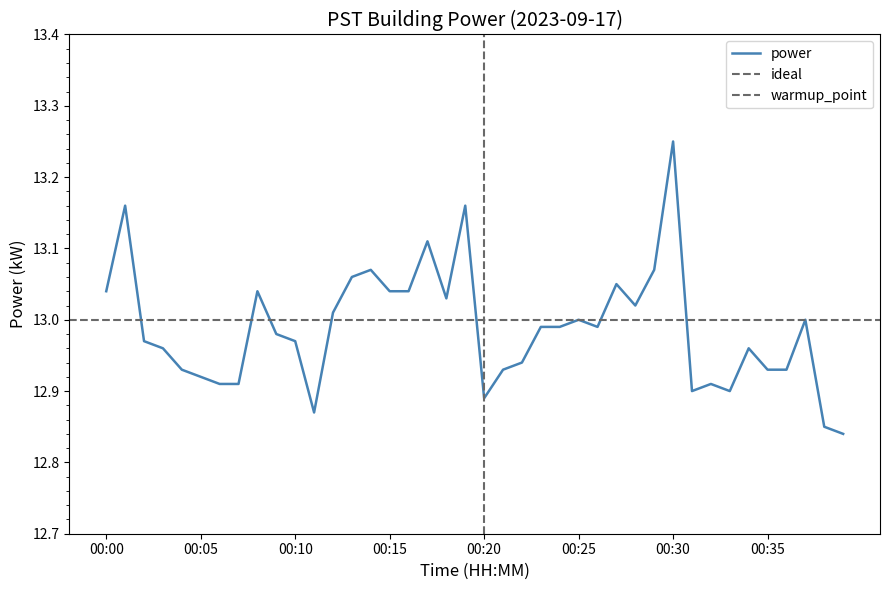

Rank the categories by value from highest to lowest.

00:30, 00:01, 00:19, 00:17, 00:14, 00:29, 00:13, 00:27, 00:00, 00:08, 00:15, 00:16, 00:18, 00:28, 00:12, 00:25, 00:37, 00:23, 00:24, 00:26, 00:09, 00:02, 00:10, 00:03, 00:34, 00:22, 00:04, 00:21, 00:35, 00:36, 00:05, 00:06, 00:07, 00:32, 00:31, 00:33, 00:20, 00:11, 00:38, 00:39